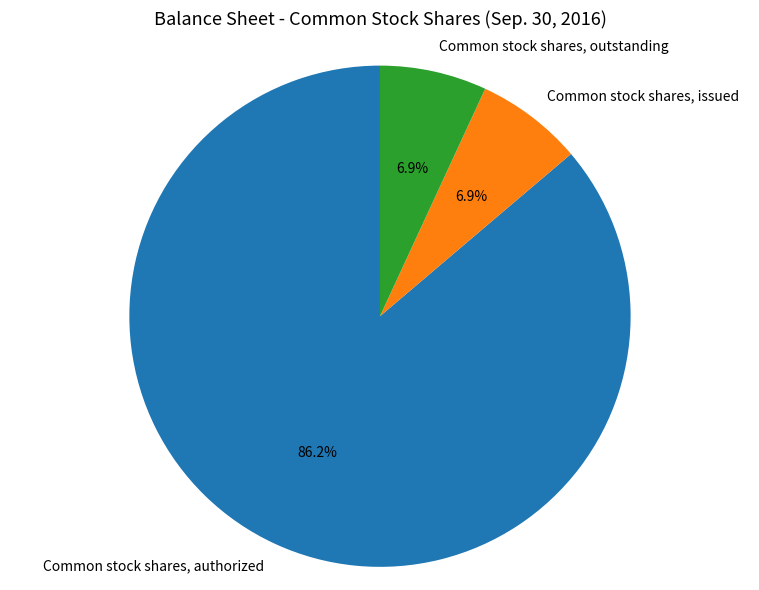

What percentage is the Common stock shares, outstanding slice, to the nearest percent?

7%